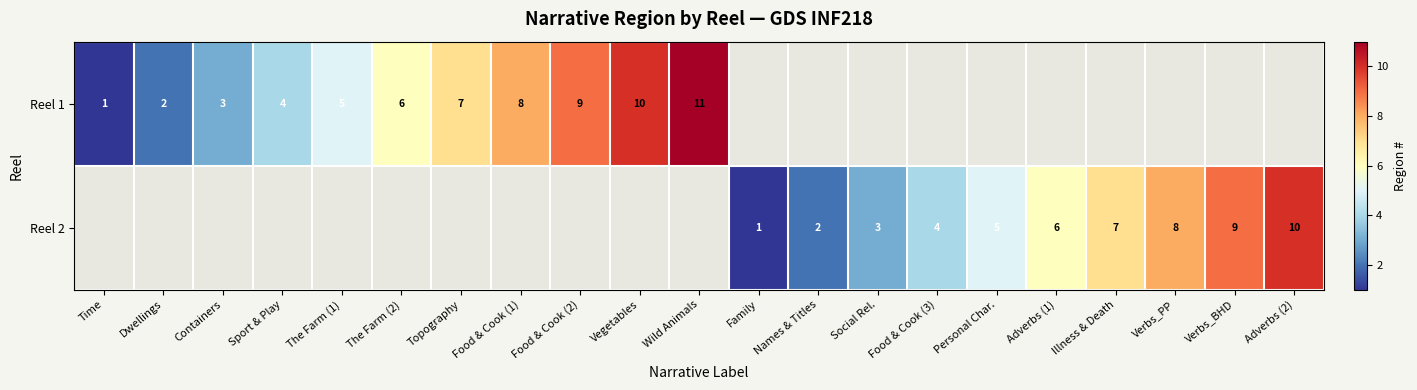

Which label corresponds to the largest value in the chart?

Wild Animals